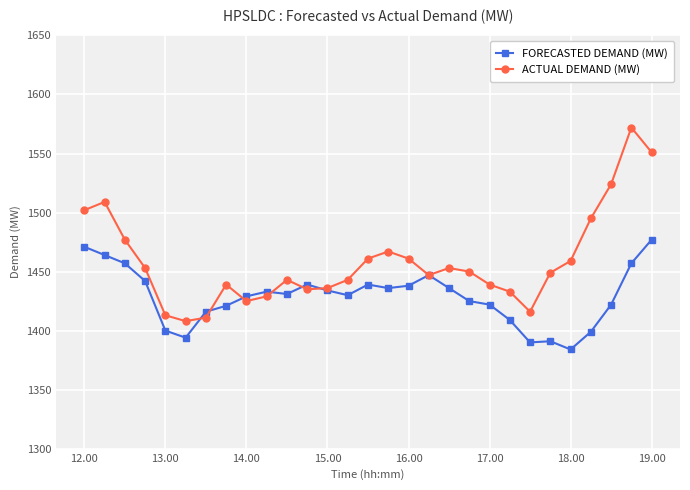

Which series has the widest spread of values?

ACTUAL DEMAND (MW)